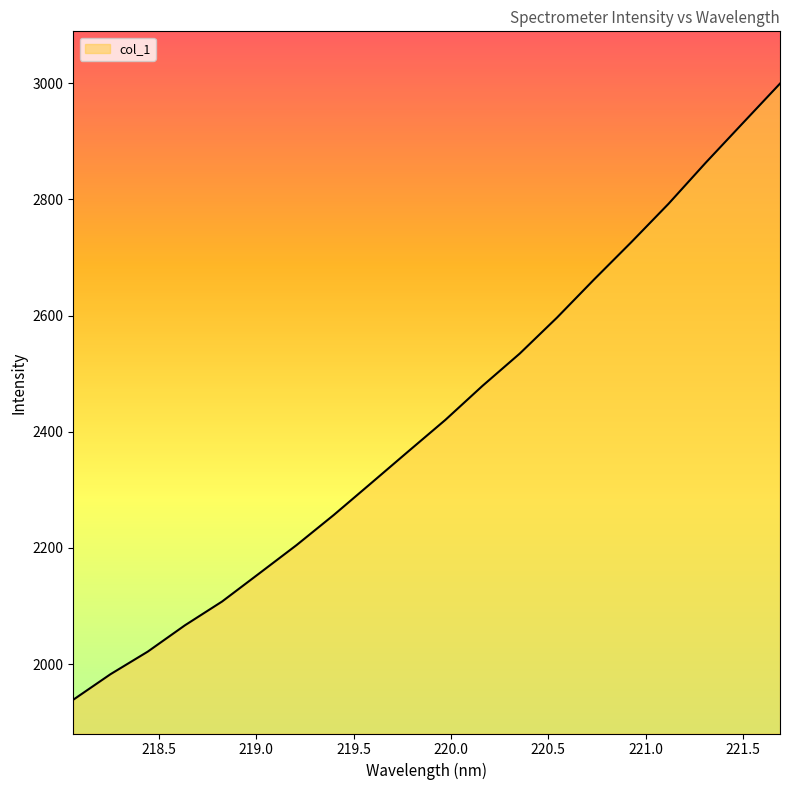

What is the difference between the maximum and minimum values?

1060.9